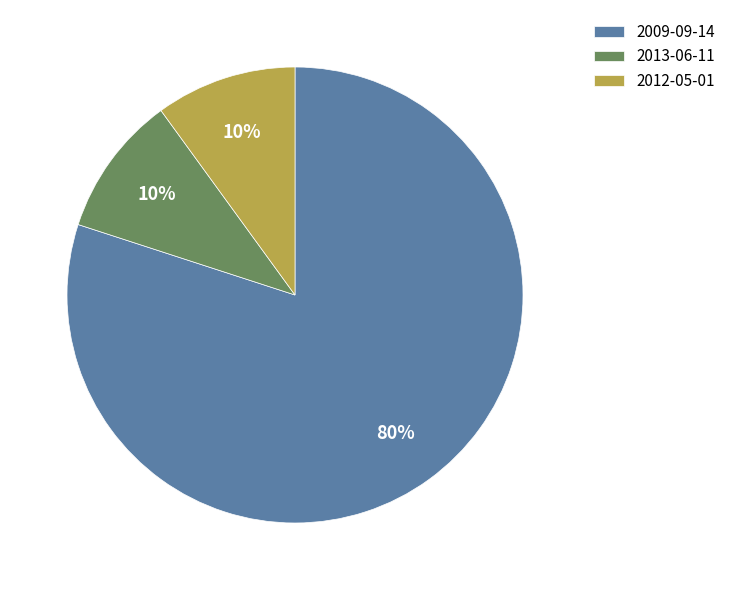

Is it true that 2013-06-11 is 10% of the pie?

True